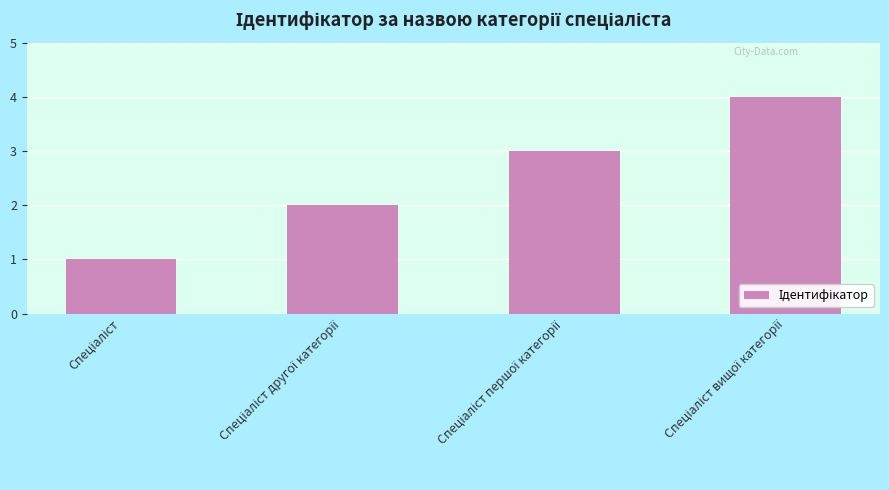

What is the sum of all values?

10